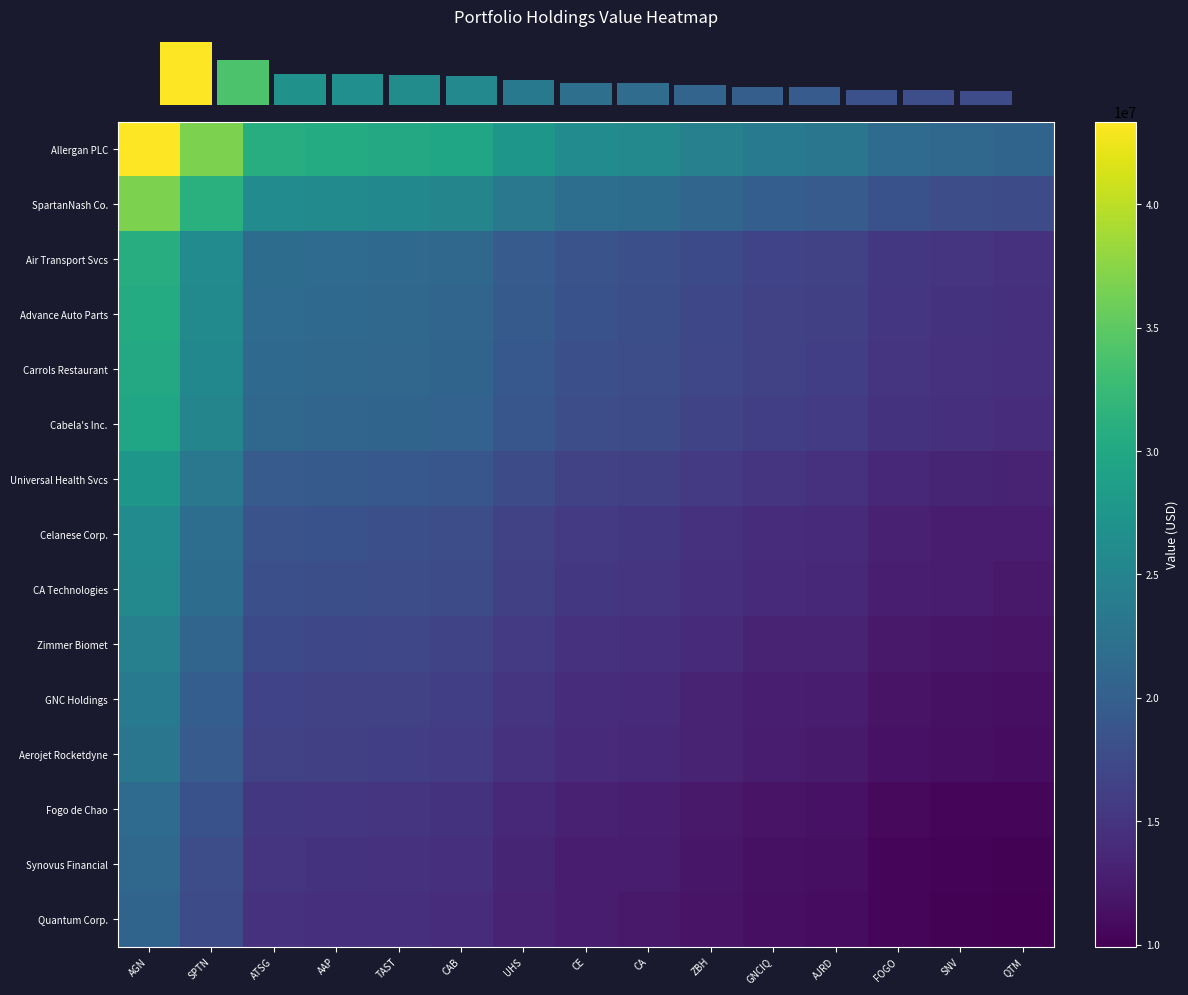

How many series are shown in this chart?

15